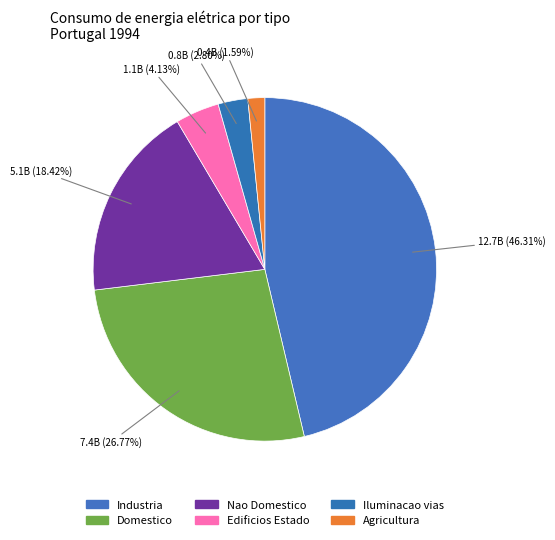

How many segments does this pie chart have?

6